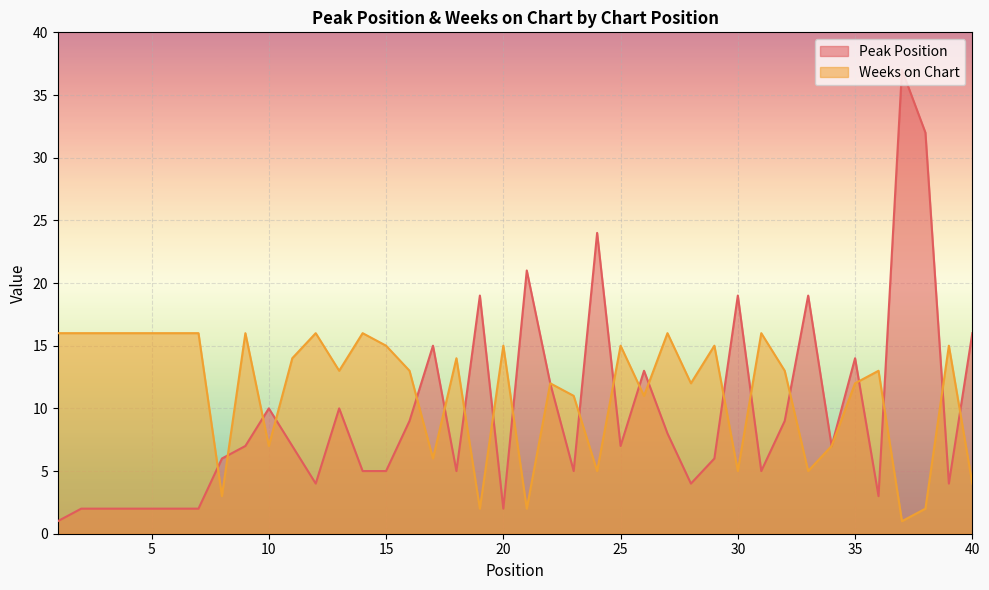

Reading left to right, extract all data points from this chart.

Peak Position: 1=1	2=2	3=2	4=2	5=2	6=2	7=2	8=6	9=7	10=10	11=7	12=4	13=10	14=5	15=5	16=9	17=15	18=5	19=19	20=2	21=21	22=12	23=5	24=24	25=7	26=13	27=8	28=4	29=6	30=19	31=5	32=9	33=19	34=7	35=14	36=3	37=37	38=32	39=4	40=16
Weeks on Chart: 1=16	2=16	3=16	4=16	5=16	6=16	7=16	8=3	9=16	10=7	11=14	12=16	13=13	14=16	15=15	16=13	17=6	18=14	19=2	20=15	21=2	22=12	23=11	24=5	25=15	26=11	27=16	28=12	29=15	30=5	31=16	32=13	33=5	34=7	35=12	36=13	37=1	38=2	39=15	40=4